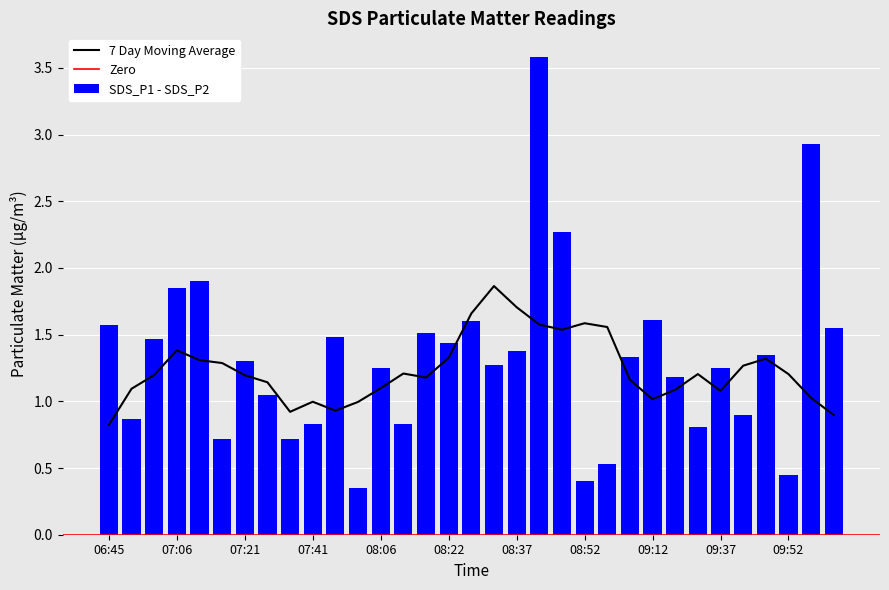

Is the value of SDS_P1 at 06:45 greater than the value of SDS_P2 at 07:01?

Yes